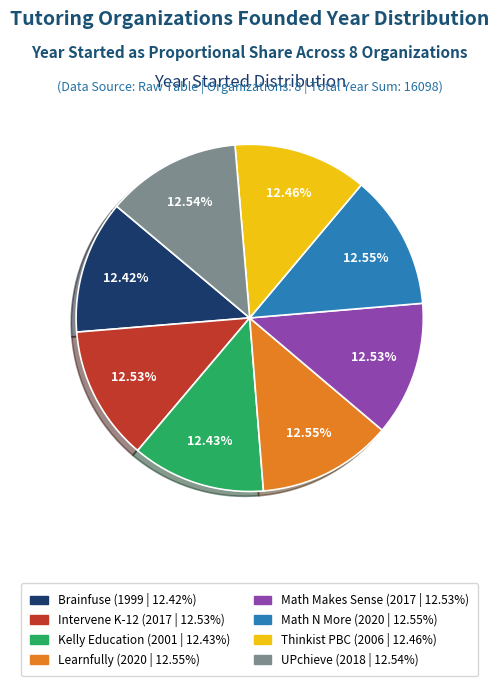

Does any single category account for the majority?

No